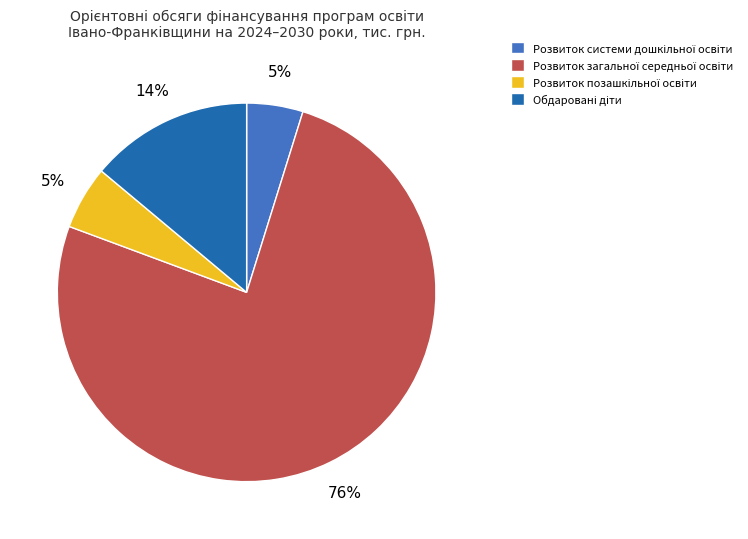

To the nearest percent, what is the average slice percentage?

25%